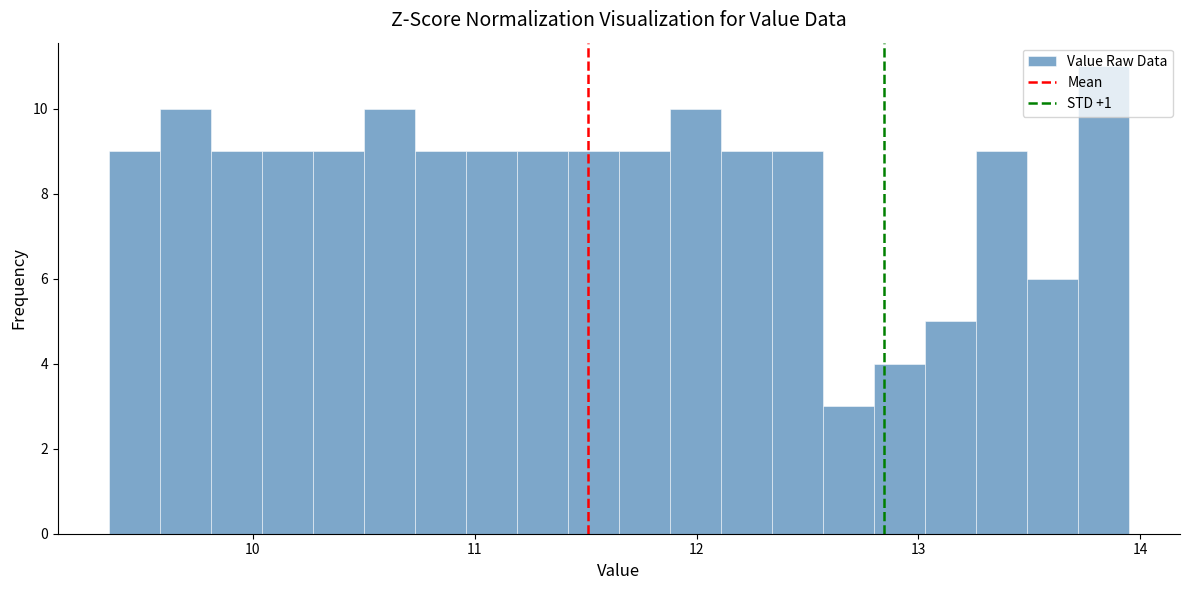

Read against the x-axis, roughly where is the centre of the tallest bar?

13.8